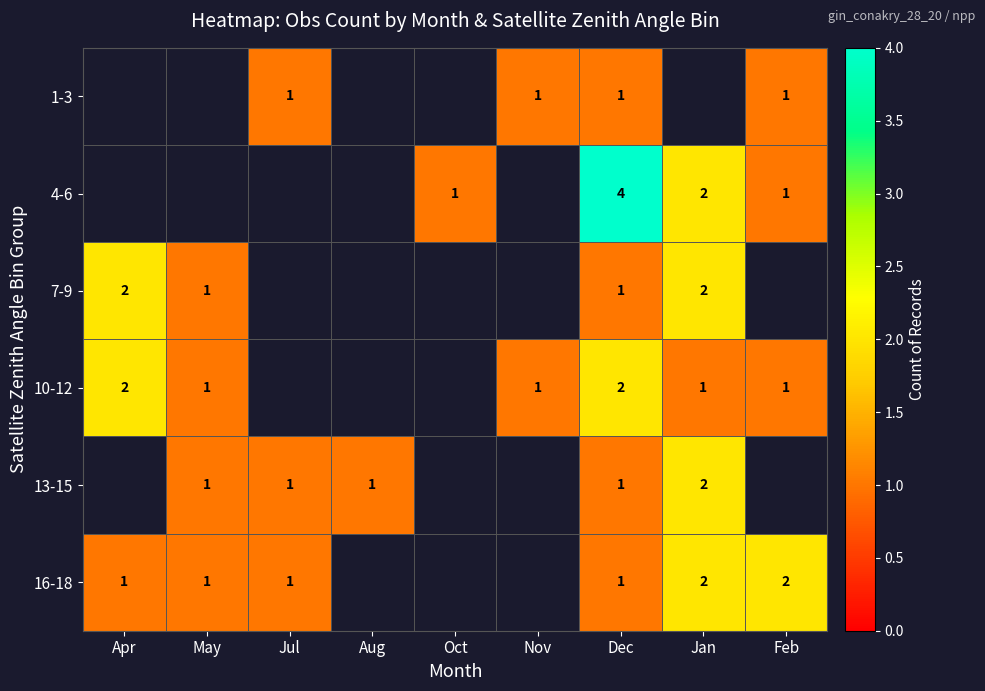

Is the value of 13-15 at Jul greater than the value of 16-18 at Feb?

No